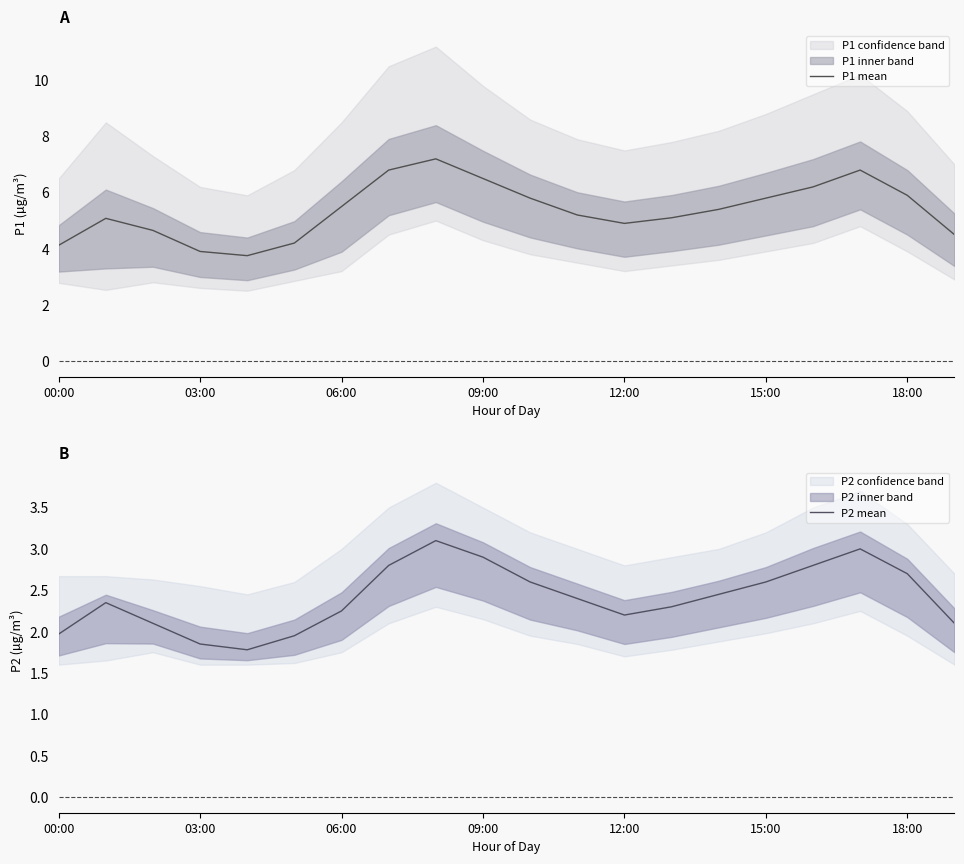

Reading left to right, what are all the values shown in this chart?

P1 mean: 4.1	5.1	4.7	3.9	3.8	4.2	5.5	6.8	7.2	6.5	5.8	5.2	4.9	5.1	5.4	5.8	6.2	6.8	5.9	4.5
P2 mean: 2.0	2.4	2.1	1.9	1.8	1.9	2.2	2.8	3.1	2.9	2.6	2.4	2.2	2.3	2.5	2.6	2.8	3.0	2.7	2.1